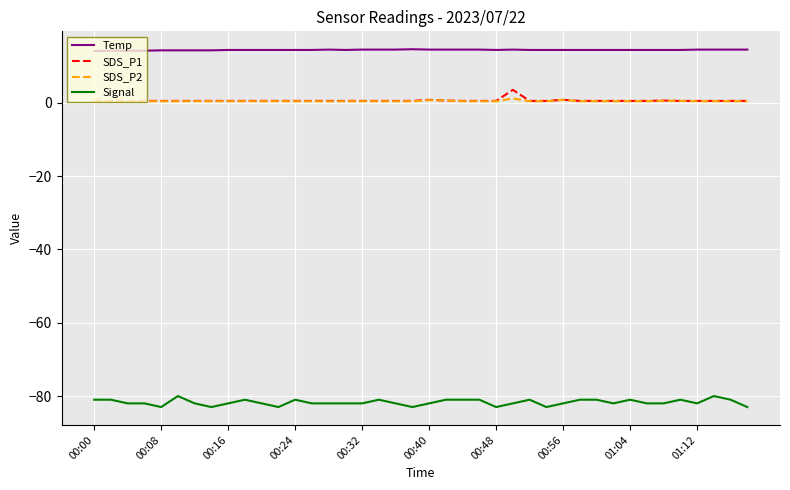

What is the smallest value displayed?

-83.0